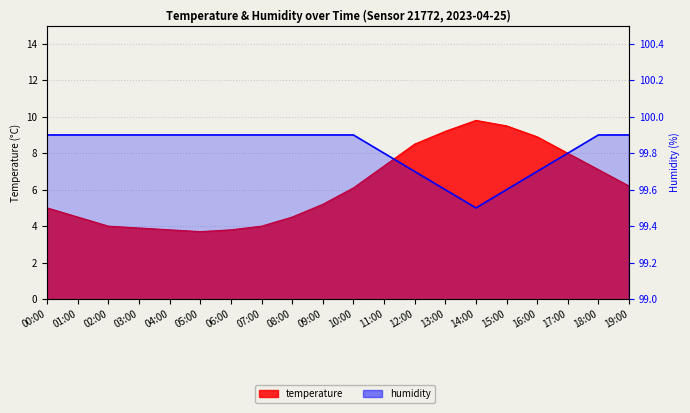

At which category is the sum across all series the highest?

14:00